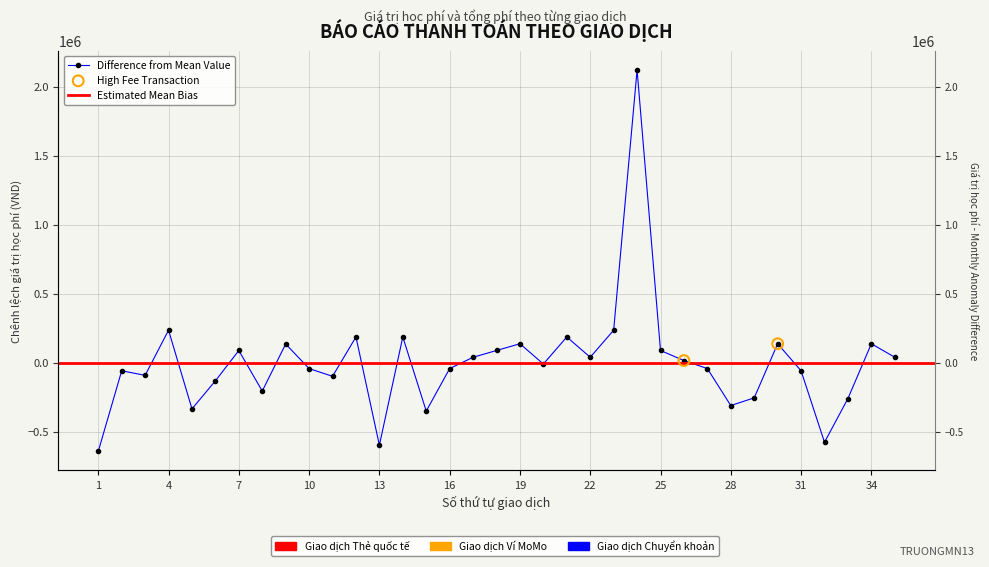

What is the change in value from 4 to 14?

-49000.0